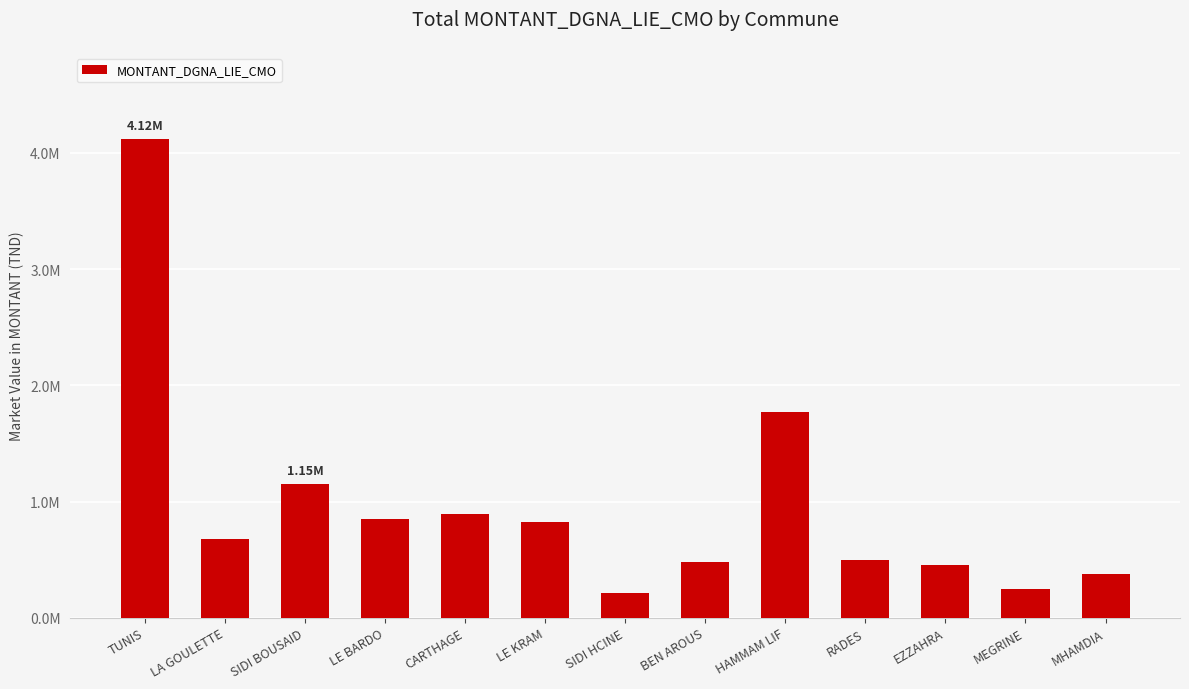

The value at SIDI HCINE is 213000. True or false?

True